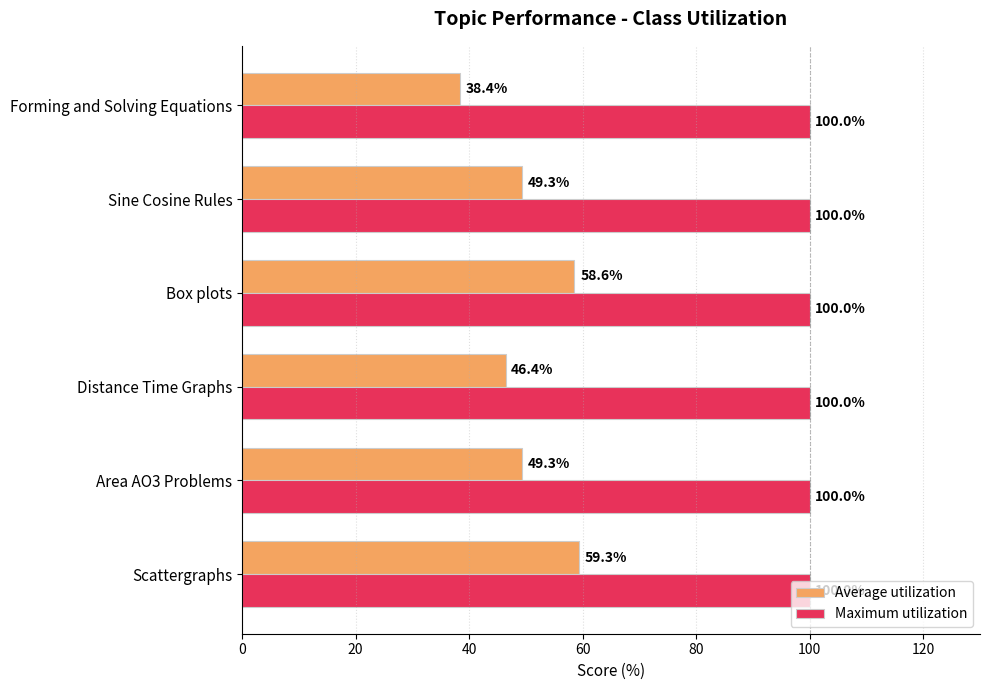

At which category is the sum across all series the highest?

Scattergraphs